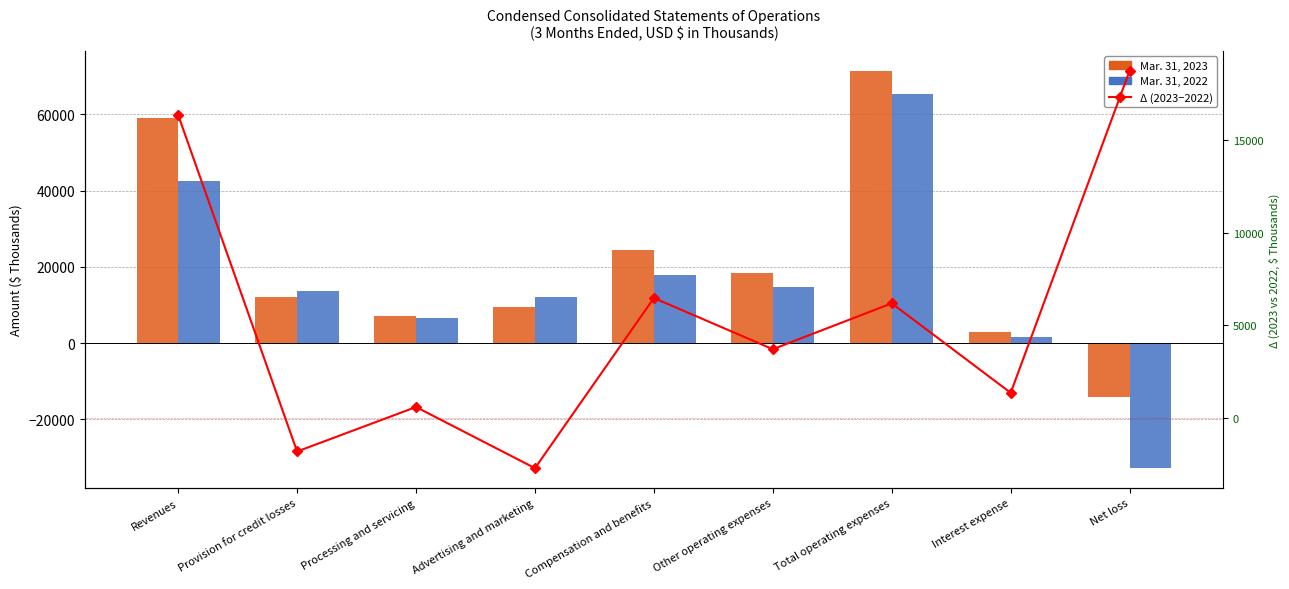

Reading right to left, list all the values displayed in this chart.

Mar. 31, 2023: -14025	2898	71410	18501	24367	9471	7118	11953	58928
Mar. 31, 2022: -32795	1555	65224	14798	17894	12204	6543	13785	42551
Δ (2023−2022): 18770	1343	6186	3703	6473	-2733	575	-1832	16377